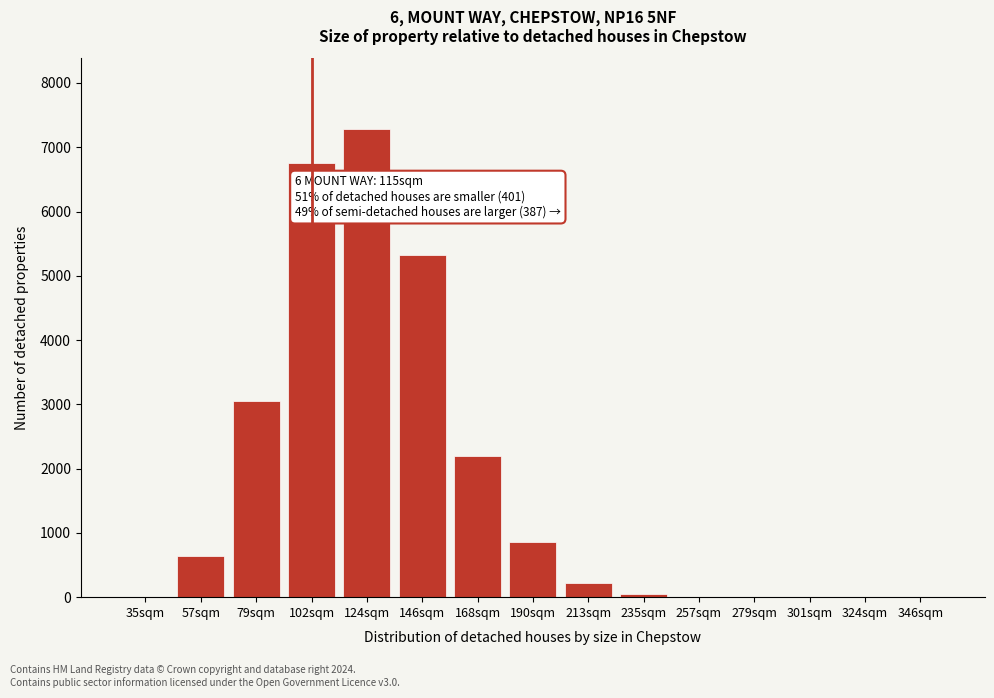

What is the greatest value displayed?

7291